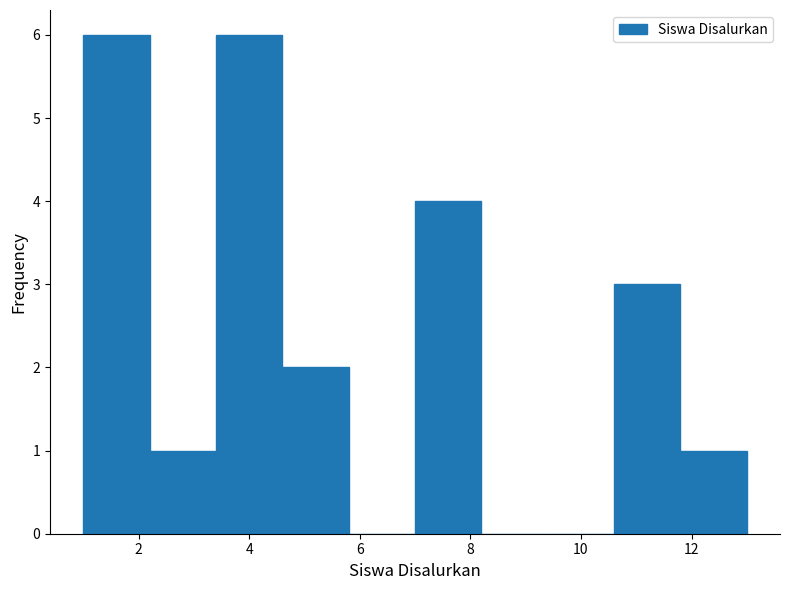

What is the height of the bar covering 7.0 to 8.2 on the x-axis? The values are not printed on the chart, so give them approximately, as read against the axis.

4